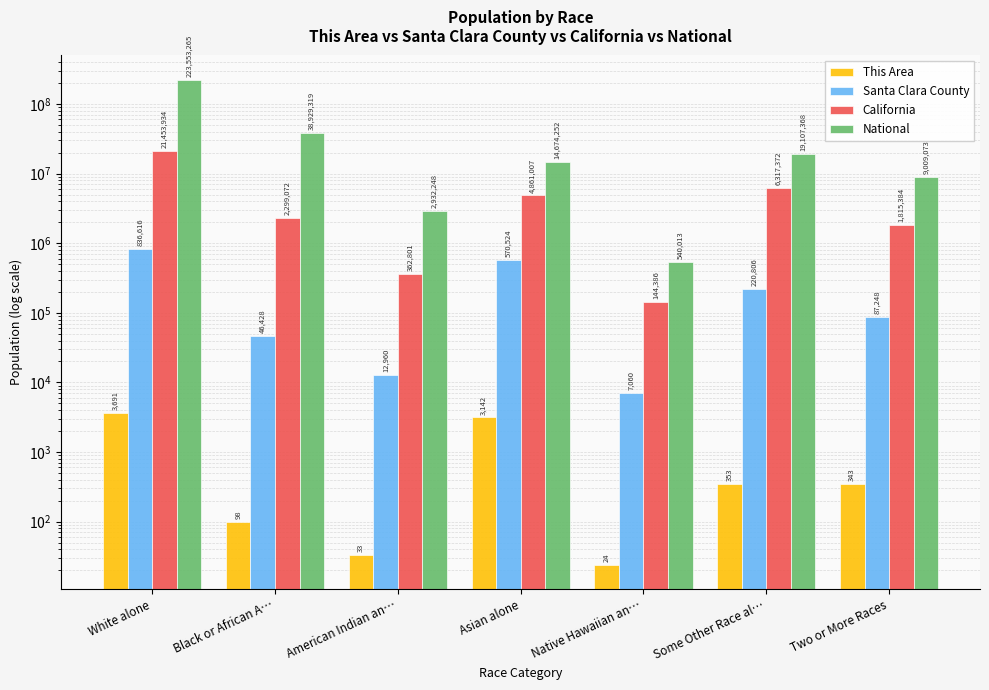

At which label does National first exceed 14674252?

White alone